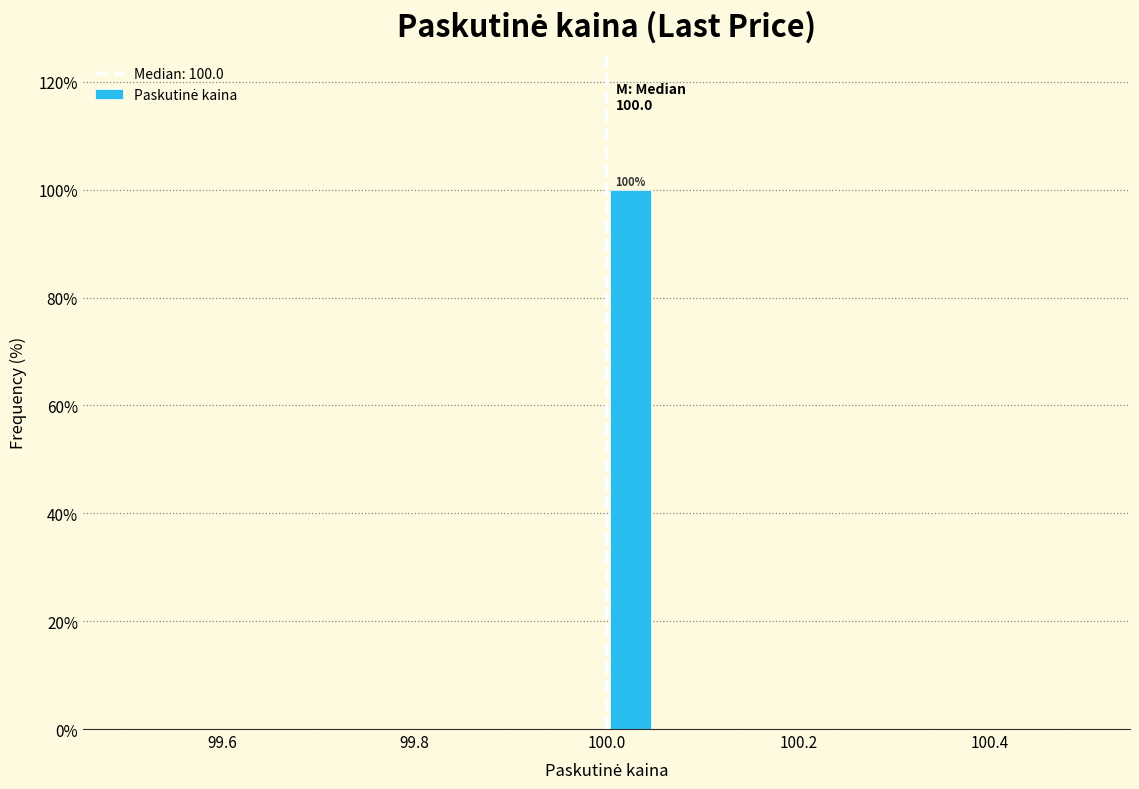

Read against the x-axis, roughly where is the centre of the tallest bar?

100.02